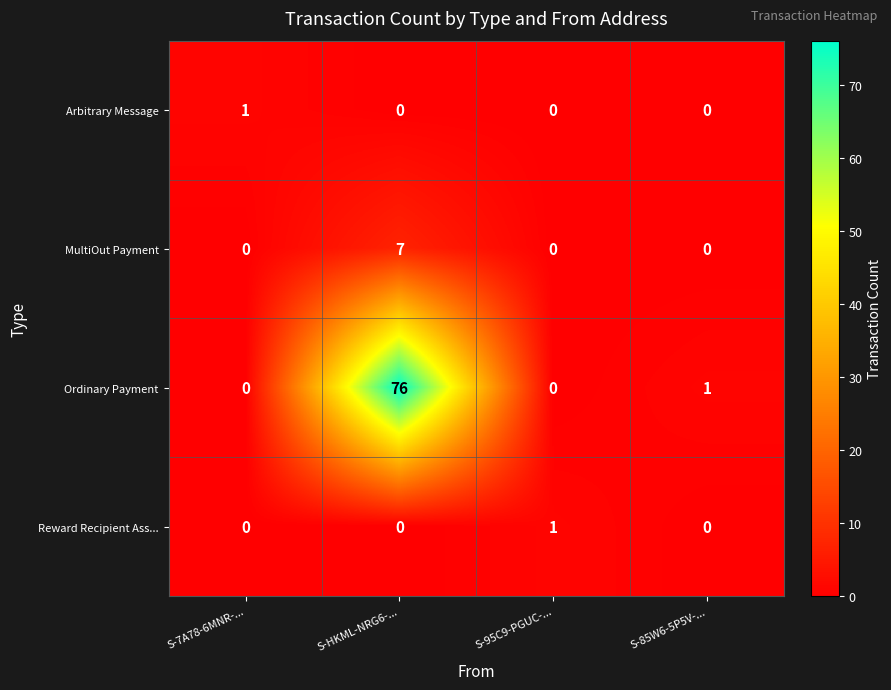

What is the total value across all series at S-85W6-5P5V-...?

1